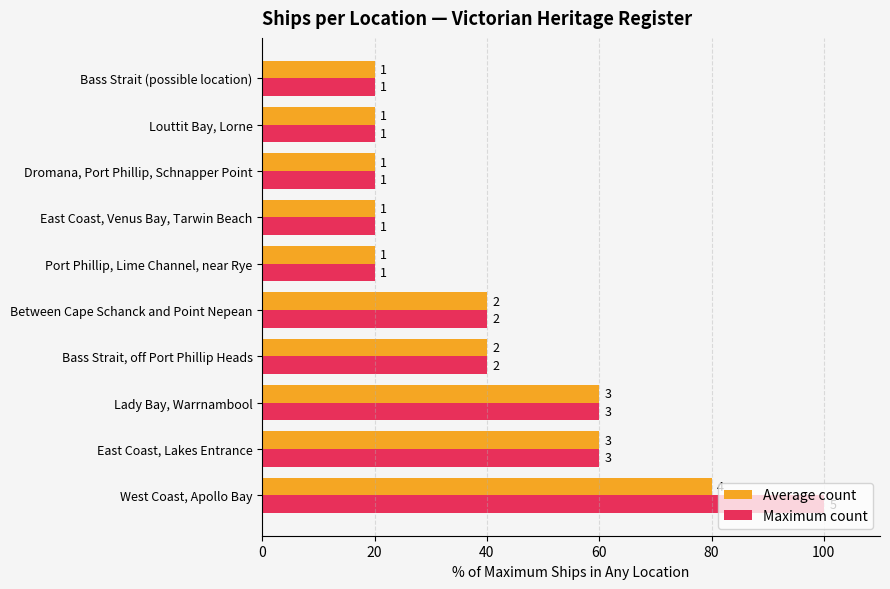

What are all the series names shown in the legend?

Average count, Maximum count